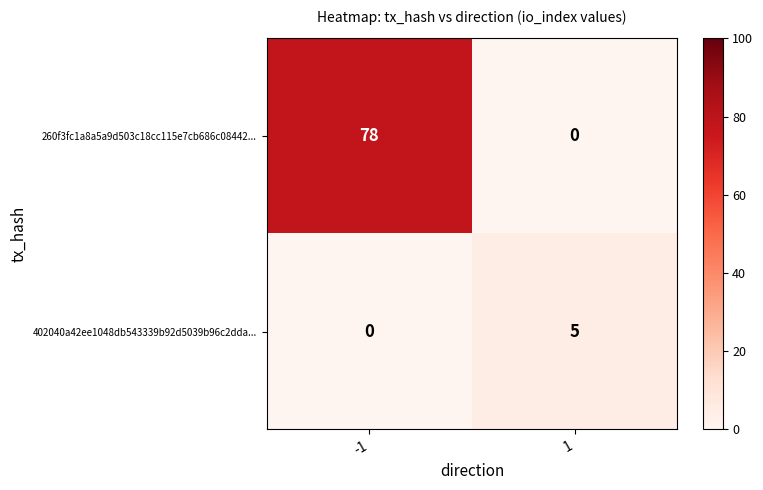

Which series has the widest spread of values?

260f3fc1a8a5a9d503c18cc115e7cb686c08442...